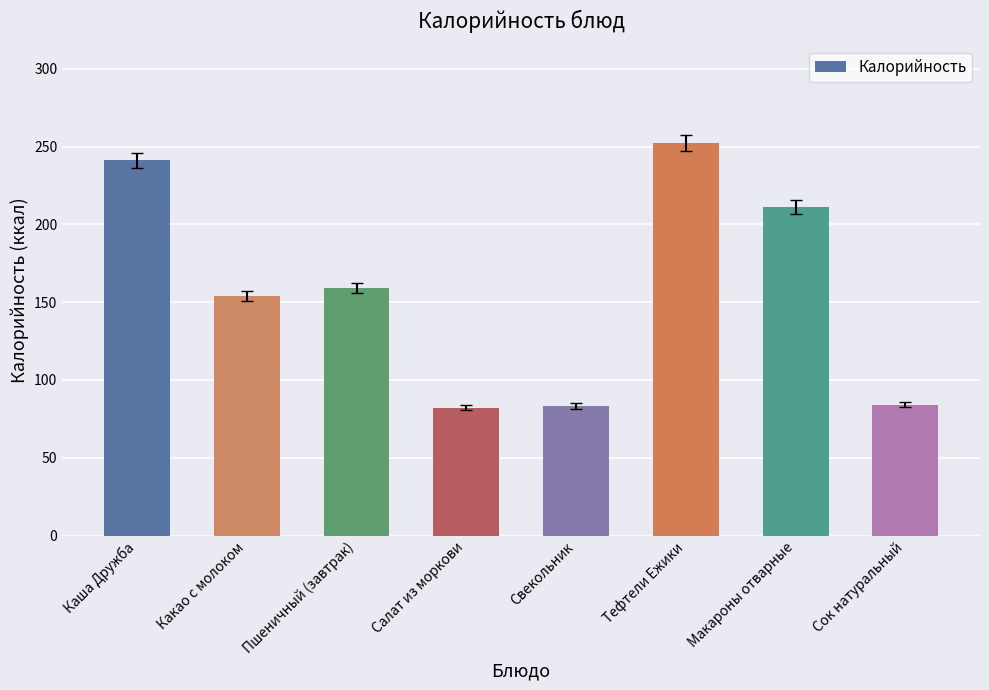

What is the ratio of the value at Какао с молоком to the value at Свекольник?

1.8